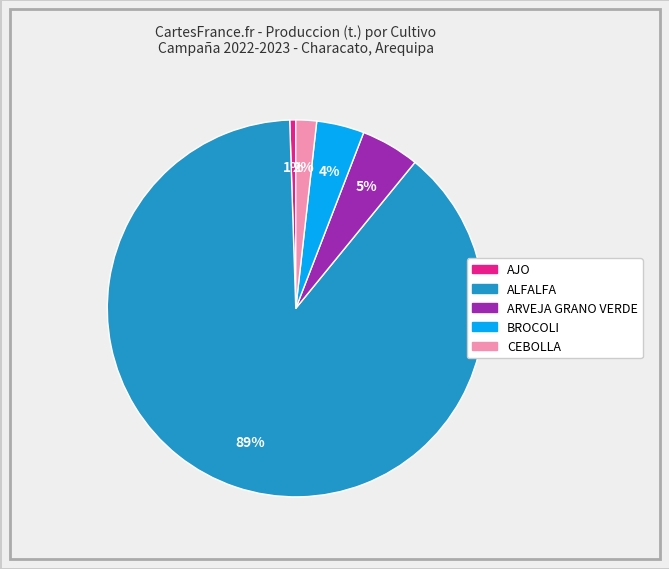

What is the ratio of the value at BROCOLI to the value at ARVEJA GRANO VERDE?

0.8